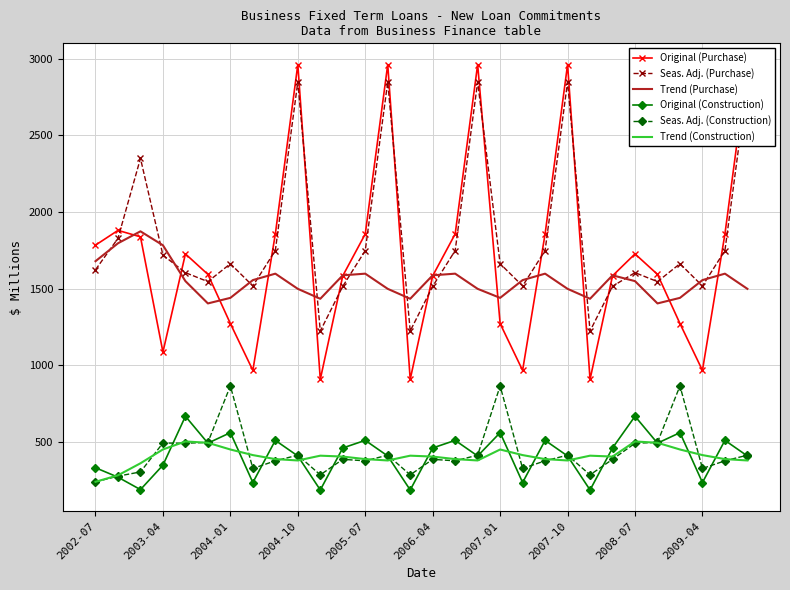

Which series has the largest range (max minus min)?

Original (Purchase)